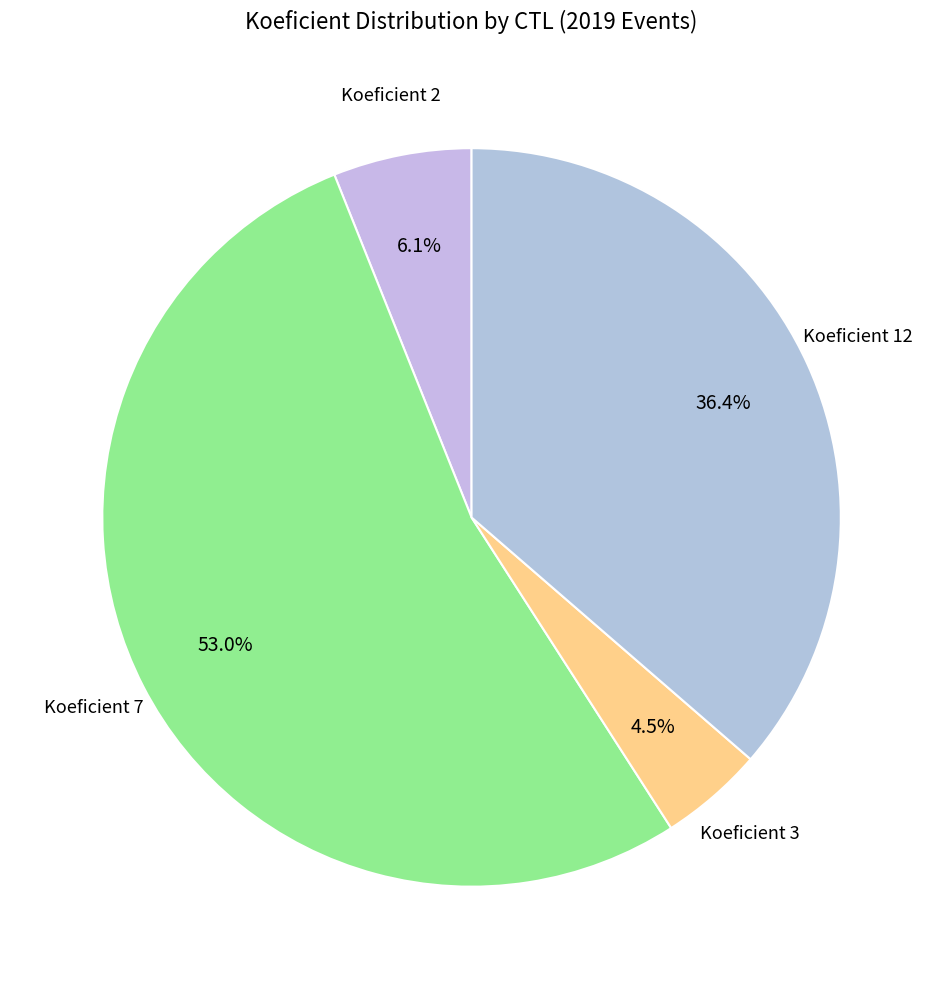

How many segments does this pie chart have?

4